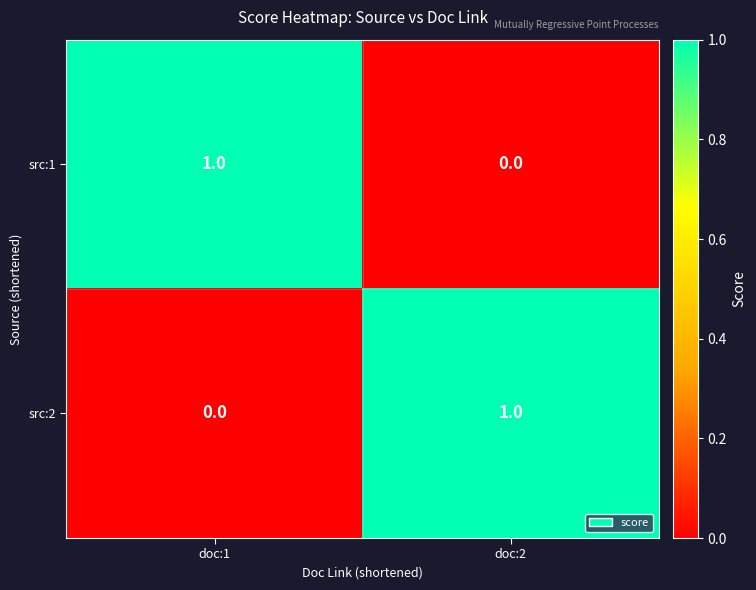

How many data points does each series have?

2